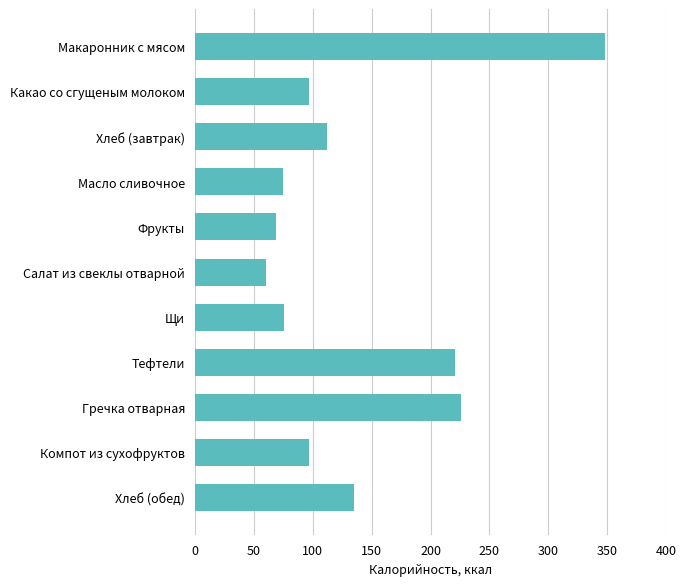

What is the sum of all values?

1514.7